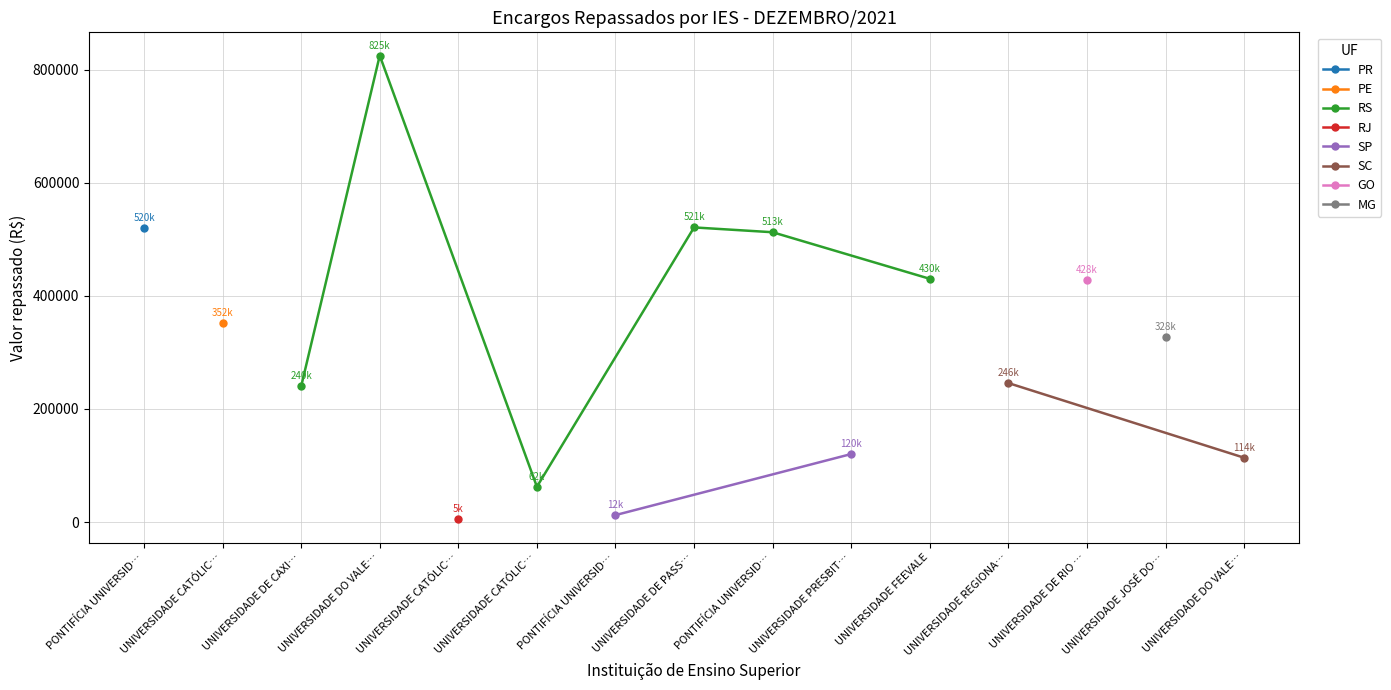

What is the label of the 8th point from the left?

UNIVERSIDADE DE PASSO FUNDO